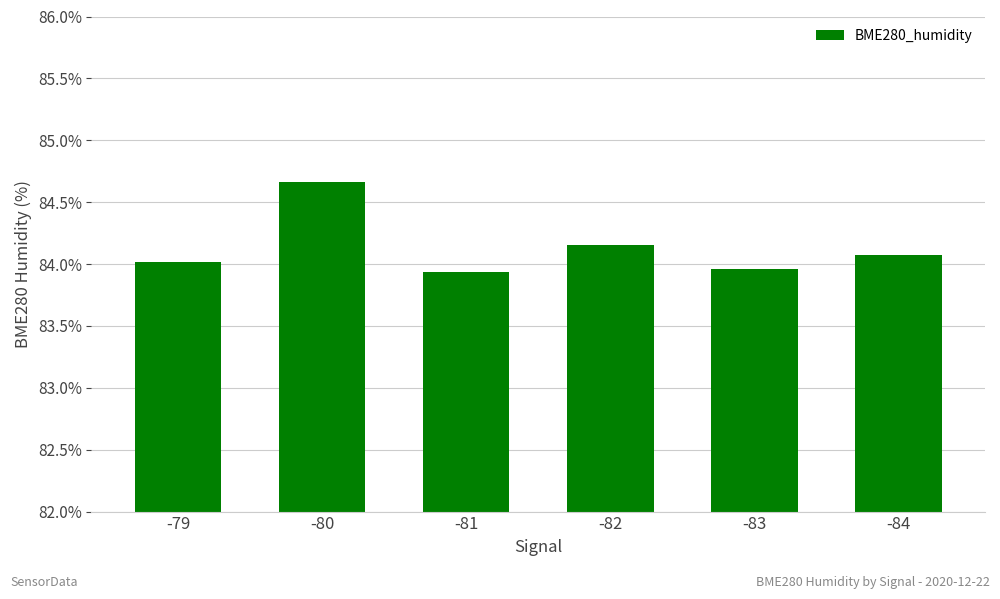

What is the smallest value displayed?

83.9